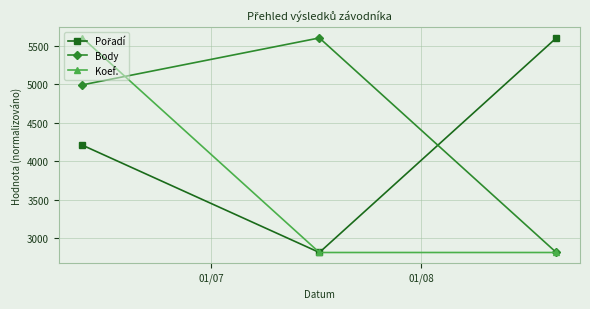

Which series has the largest total across all categories?

Body